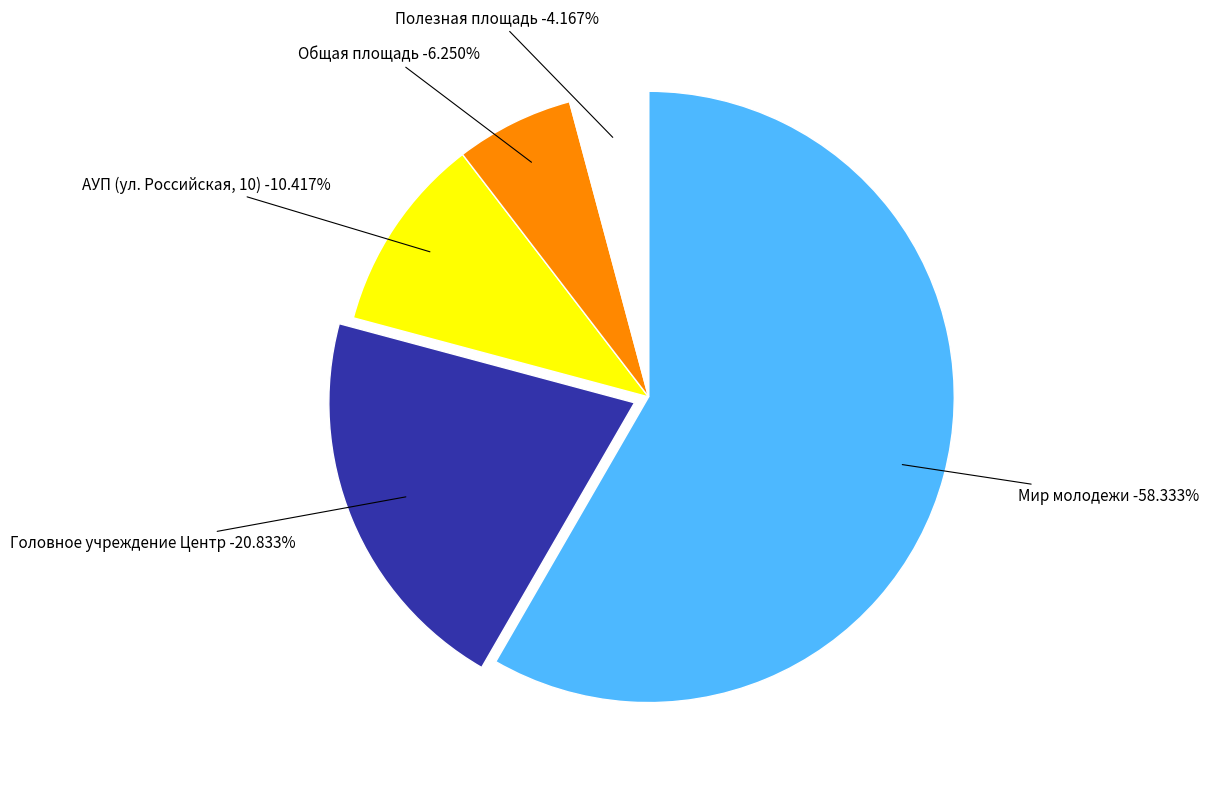

Which category accounts for the majority?

Мир молодежи